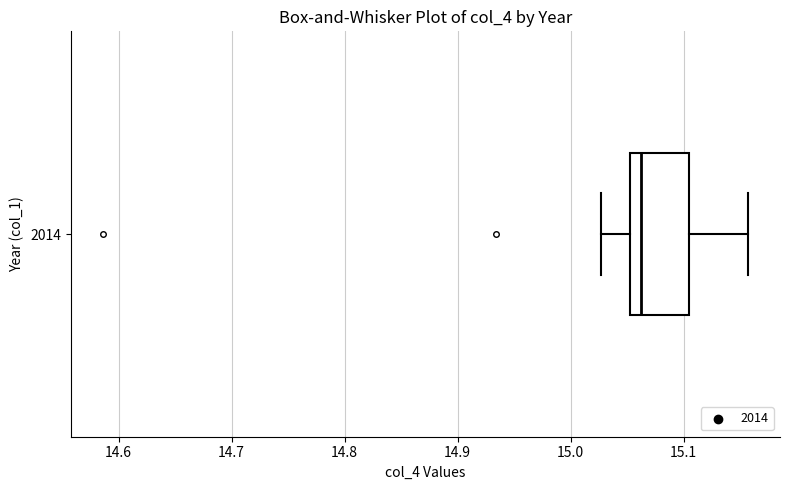

Read this box plot against the x-axis: the position of the median line, the range covered by the box, and the ends of both whiskers. The values are not printed on the chart, so give them approximately, as read against the axis.

median 15.06, box 15.05 to 15.10, whiskers 15.03 to 15.16